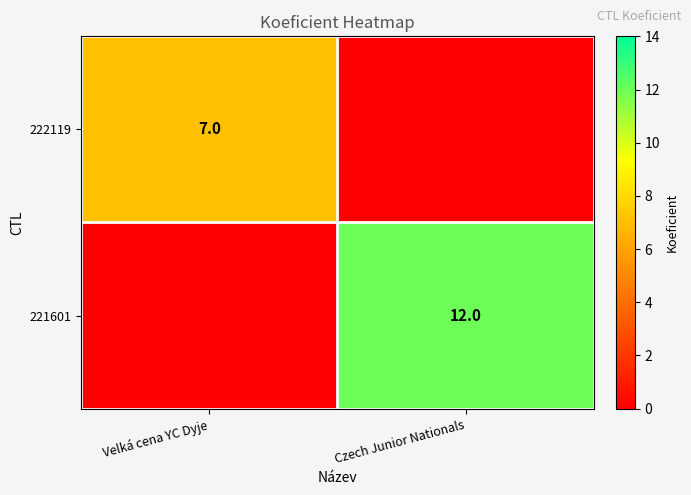

True or false: 222119 has a value of 11 at Velká cena YC Dyje.

False